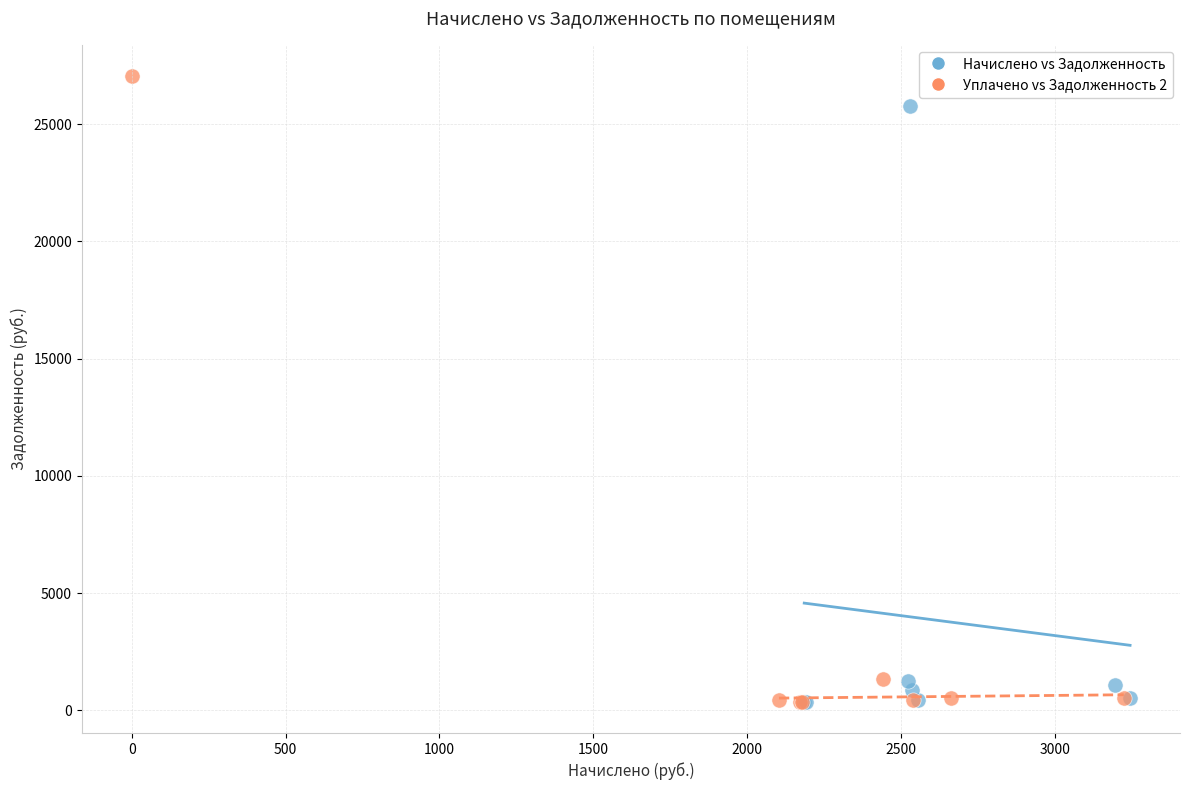

Which series has the widest spread of Y values?

Уплачено vs Задолженность 2